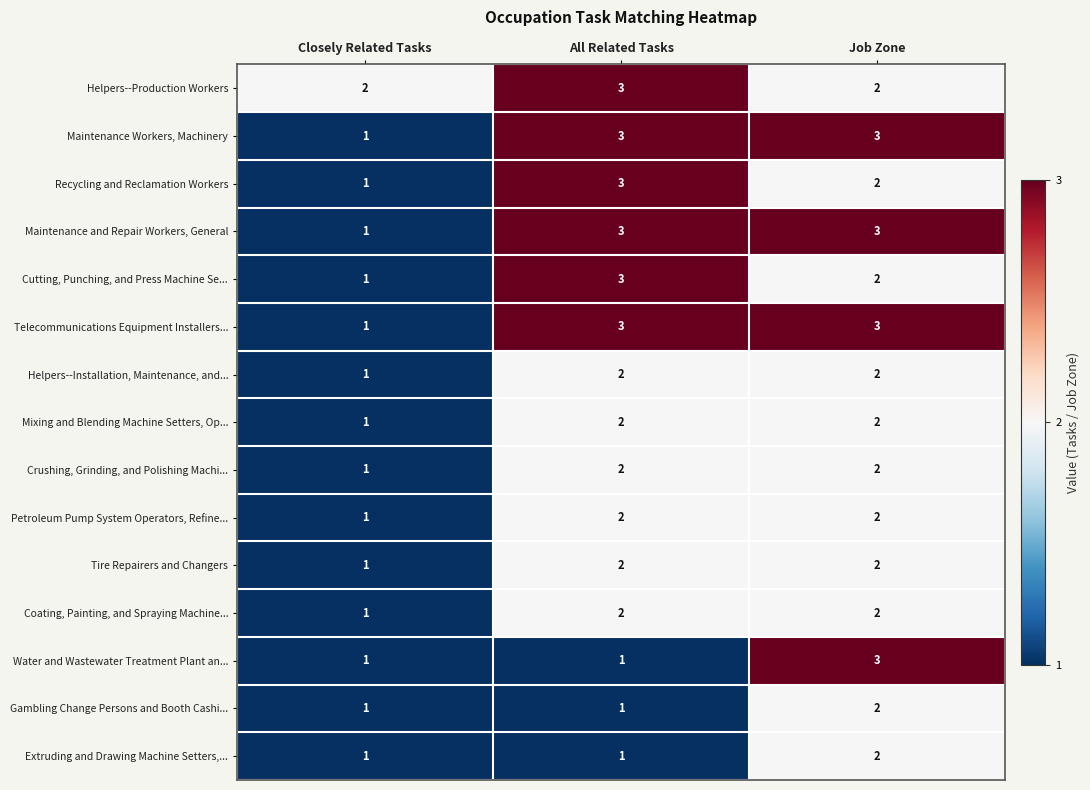

Which category has the lowest value in the Tire Repairers and Changers series?

Closely Related Tasks